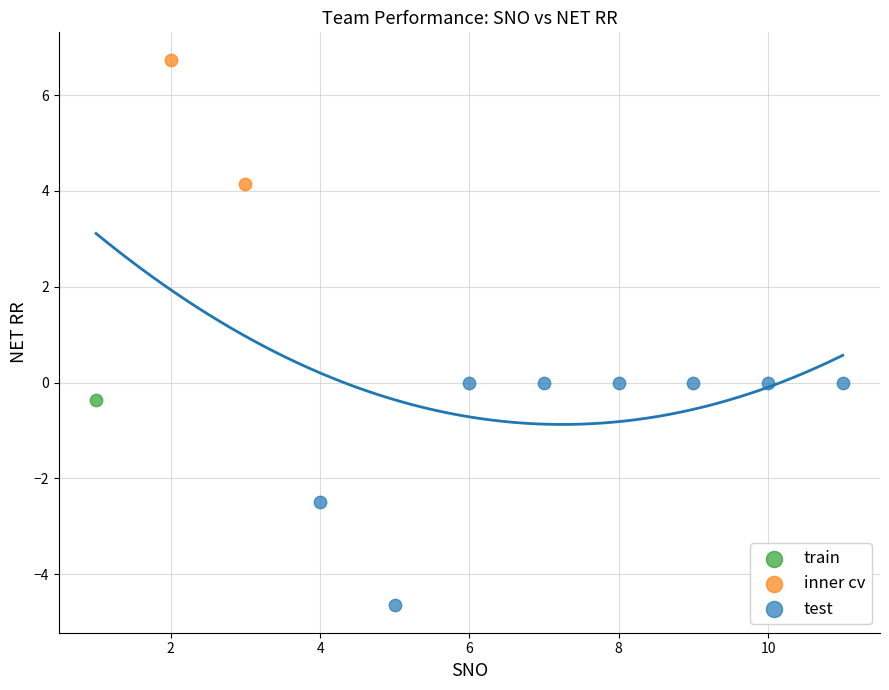

Which series contains the highest Y value?

inner cv